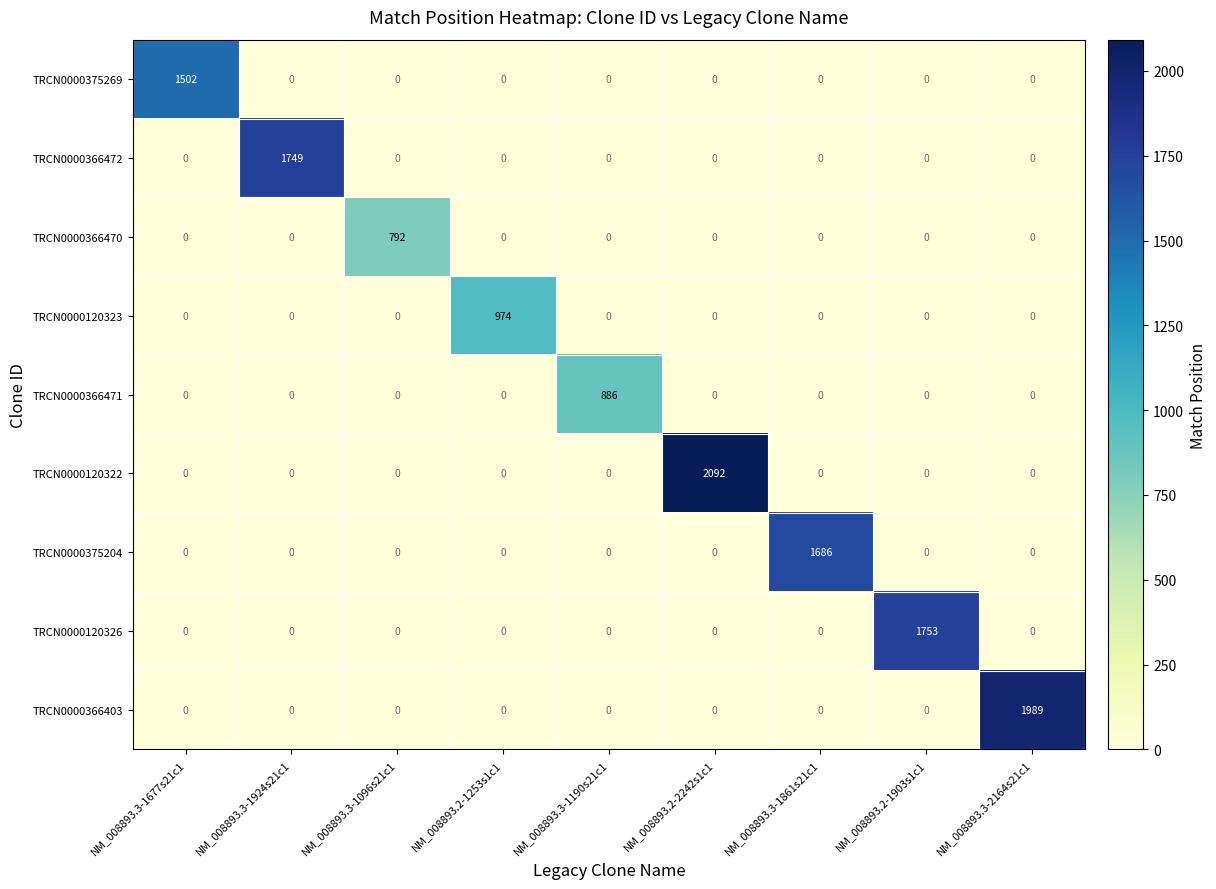

What is the sum of all TRCN0000366472 values?

1749